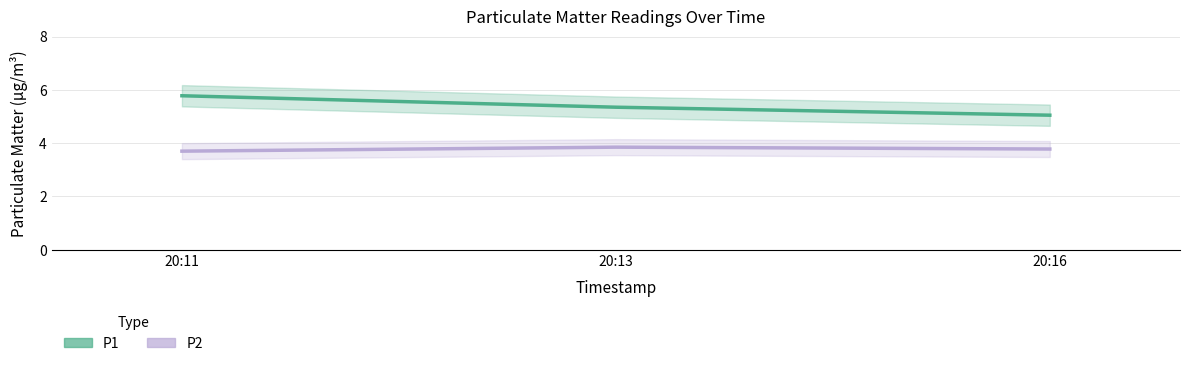

What is the value of the P1 point at the 1st from the left?

5.8